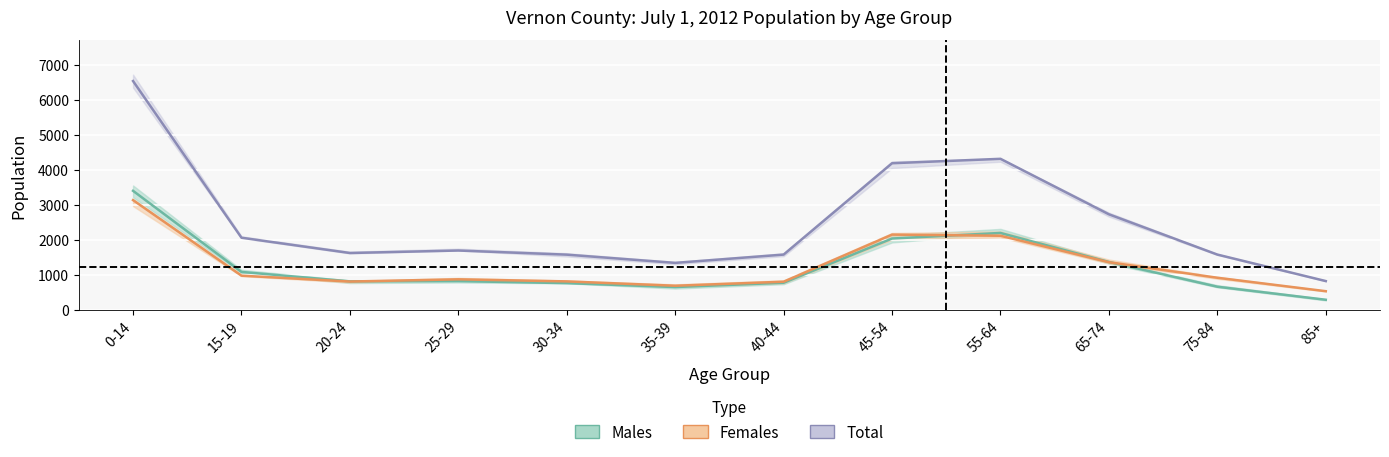

What is the average value of the Total series?

2502